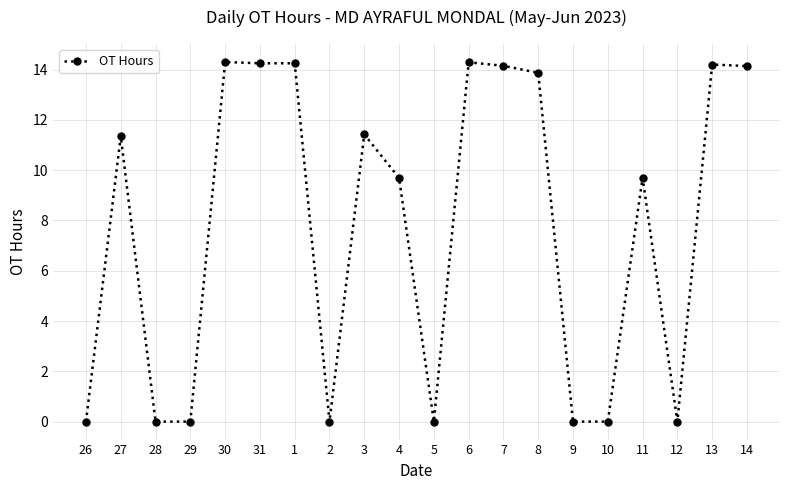

How many distinct data groups are displayed?

1